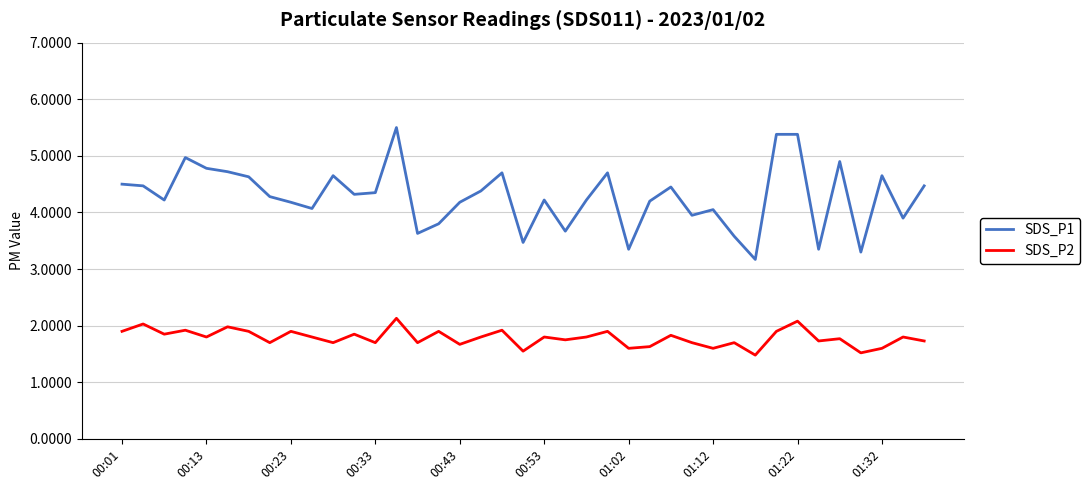

List the series in order of their peak value, highest first.

SDS_P1, SDS_P2